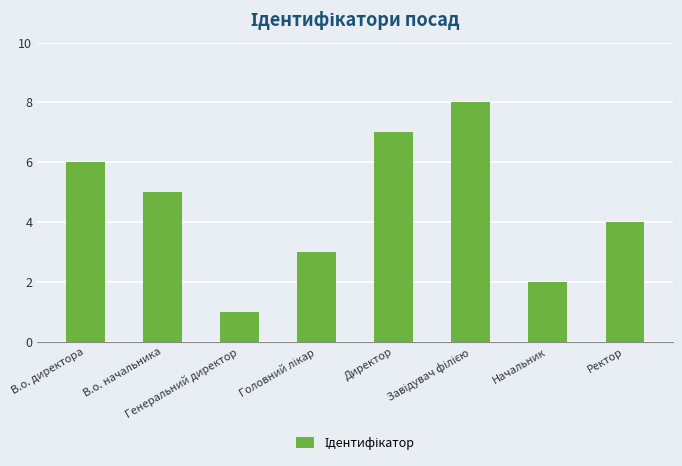

Approximately how many times larger is the value at Начальник compared to Генеральний директор?

2.0